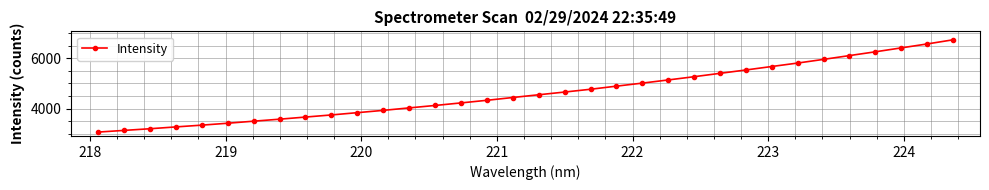

What is the sum of all values?

157686.5